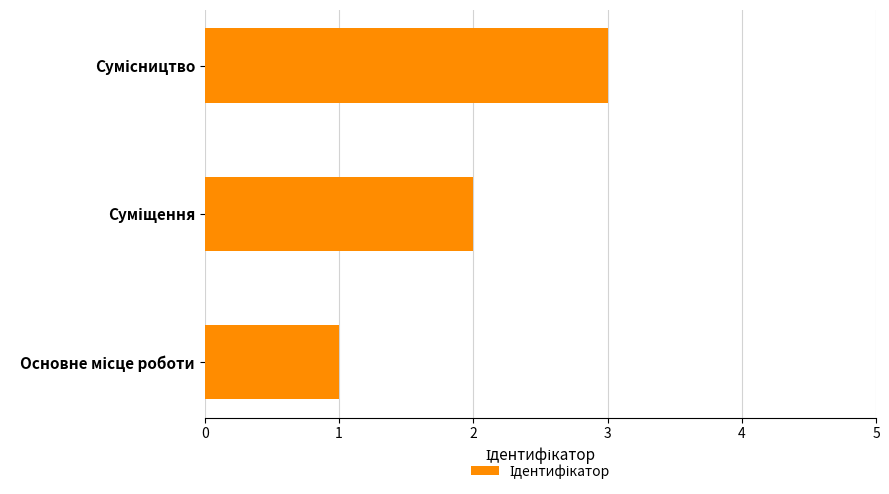

What is the greatest value displayed?

3